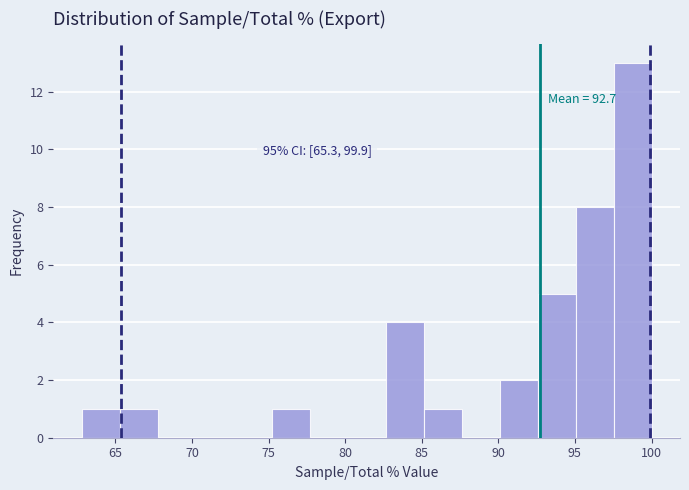

Over which range of the x-axis is the bar tallest?

97.5 to 100.0